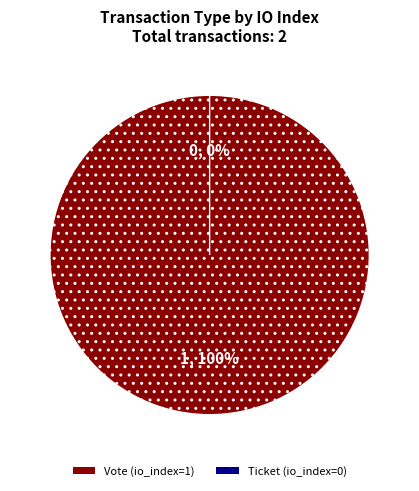

What is the majority slice?

Vote